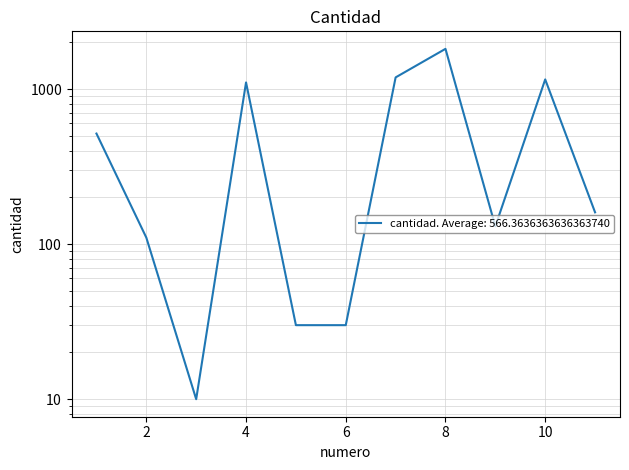

What is the difference between the maximum and second lowest values?

1780